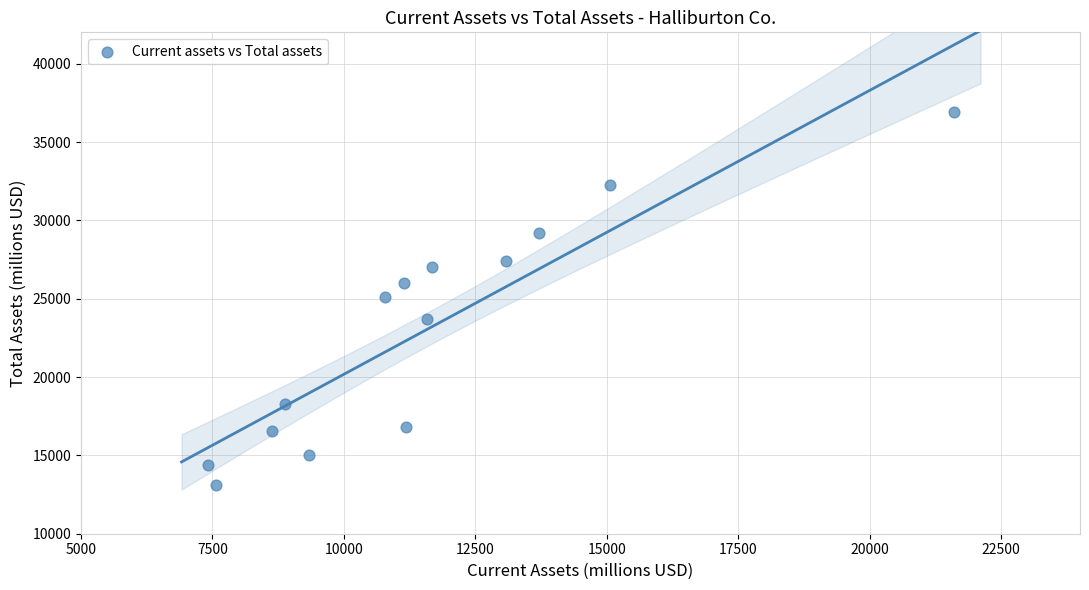

List the coordinates of all points as (X, Y) pairs, reading left to right.

(7411, 14385)  (7573, 13135)  (8638, 16538)  (8886, 18297)  (9327, 15010)  (10777, 25085)  (11151, 25982)  (11183, 16820)  (11577, 23677)  (11677, 27000)  (13086, 27410)  (13704, 29223)  (15068, 32240)  (21609, 36942)